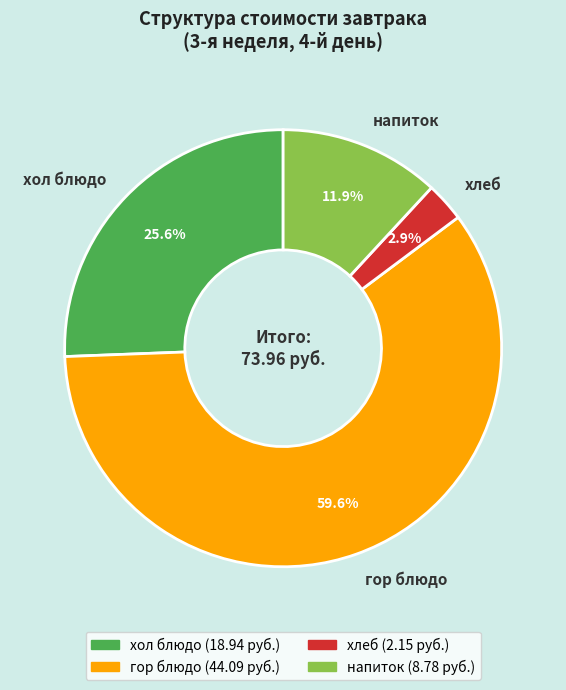

Is хол блюдо the majority of the pie?

No